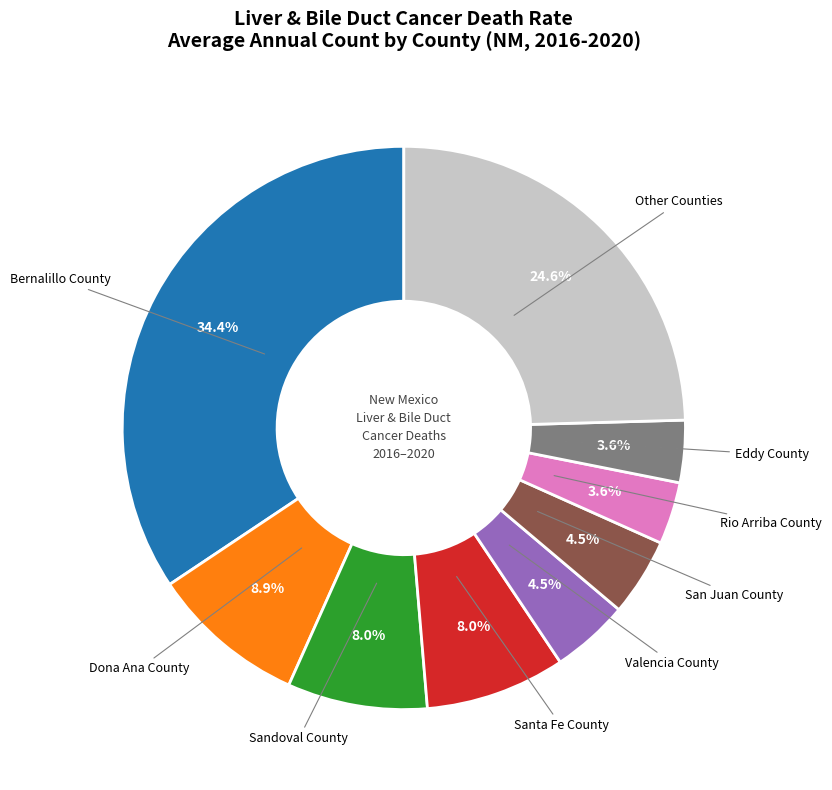

Is there a majority slice in this chart?

No